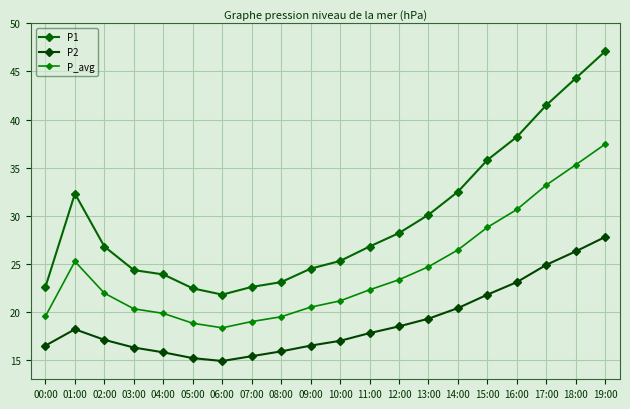

Is this an area chart (filled region under the line)?

No